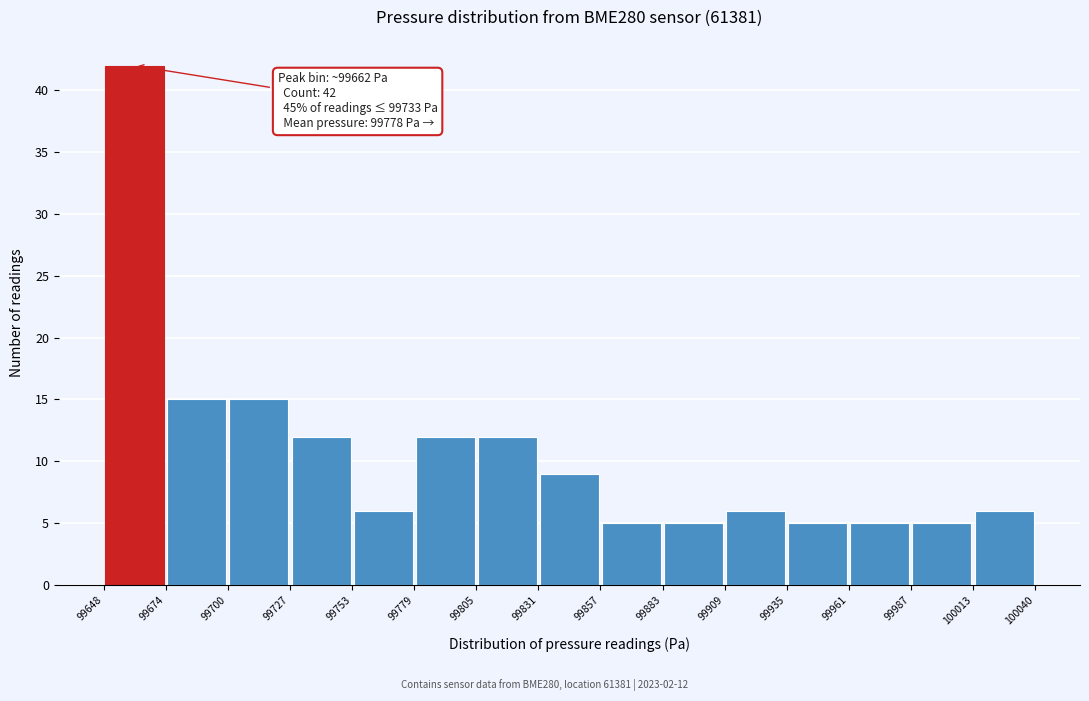

Over which range of the x-axis is the bar tallest?

99648 to 99674